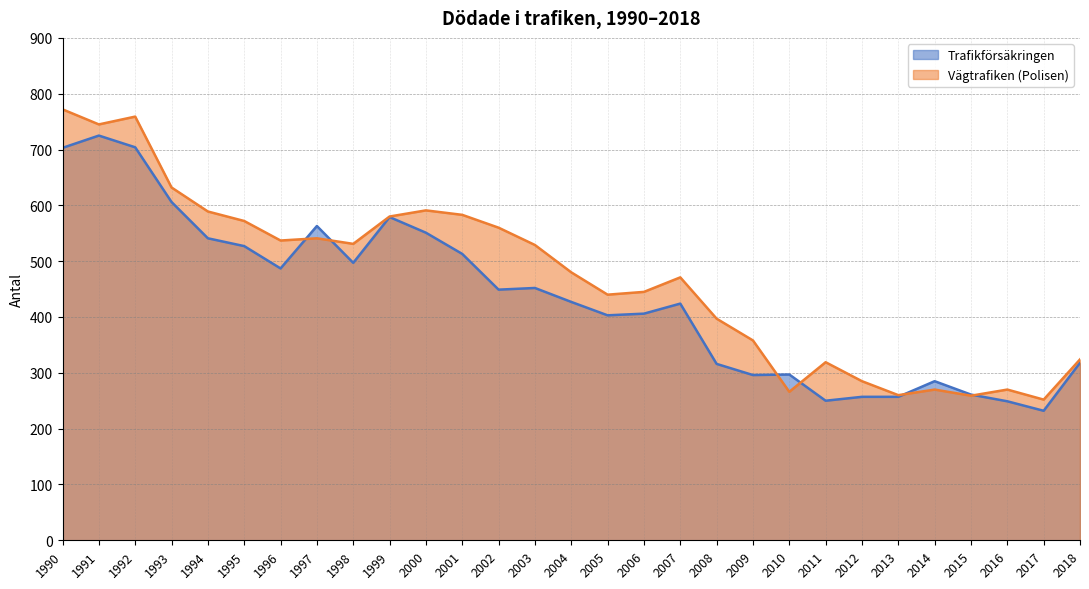

The value of Trafikförsäkringen at 1996 is 487. True or false?

True